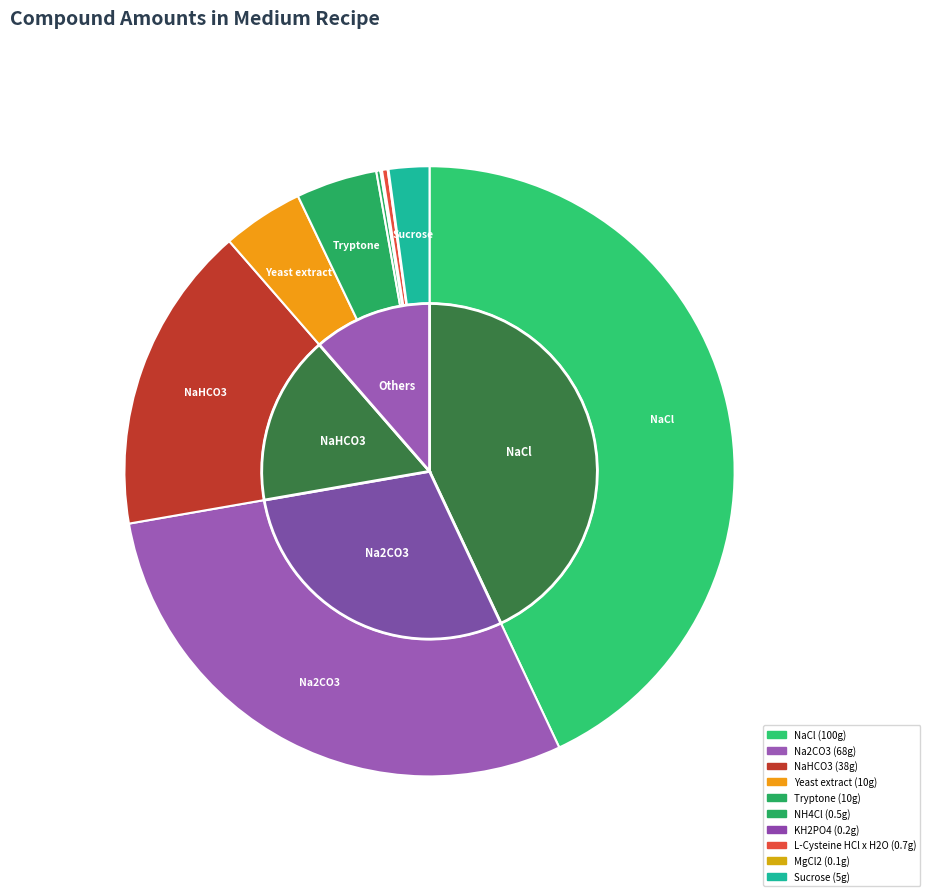

How many slices are in this pie chart?

10